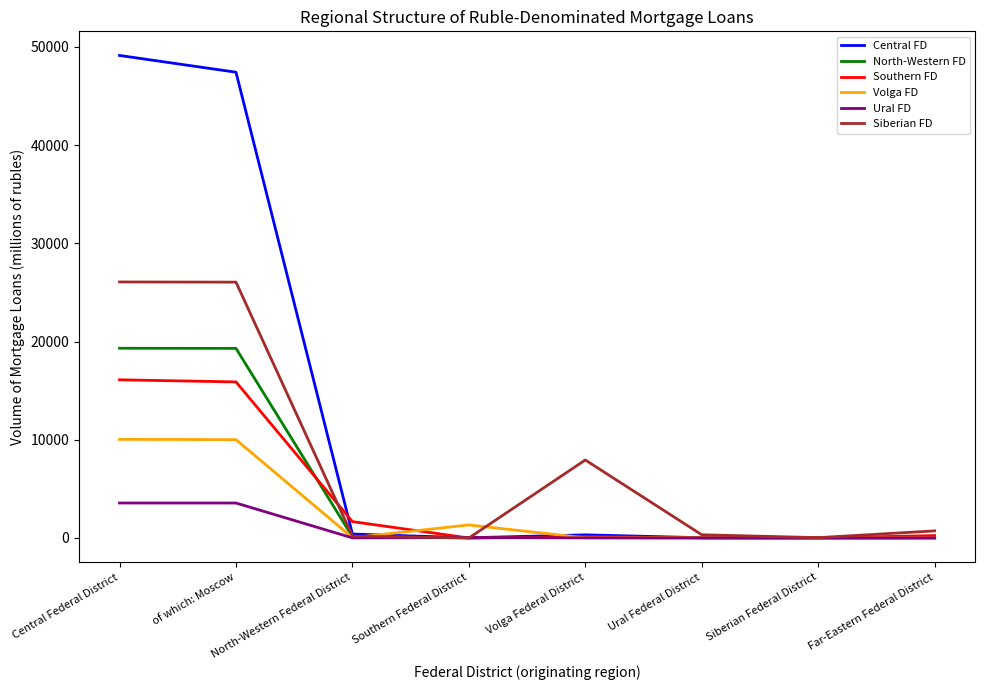

What is the difference between the maximum and second lowest values in the Ural FD series?

3564